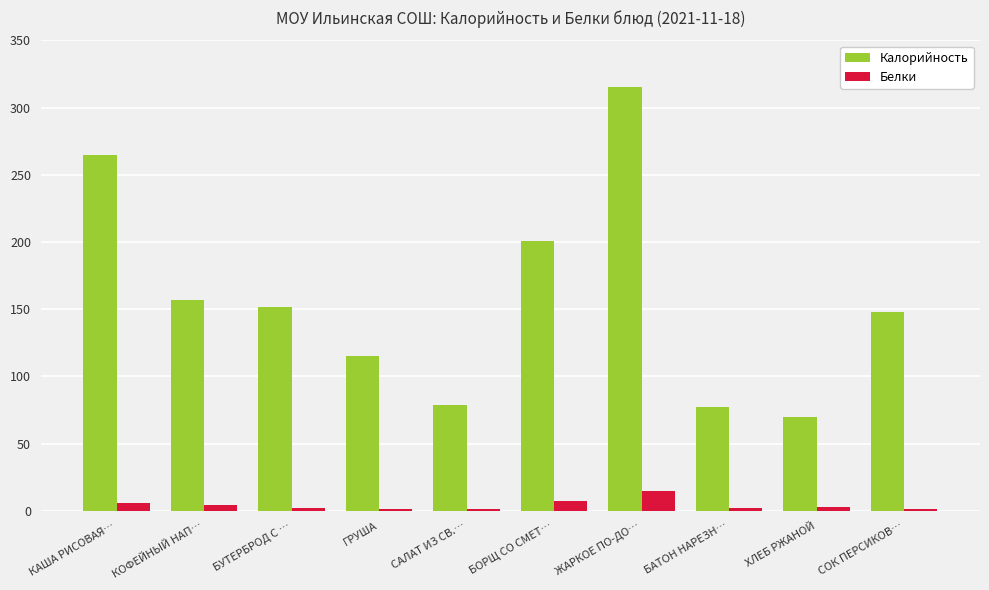

What is the sum of the Белки values at ХЛЕБ РЖАНОЙ and ГРУША?

4